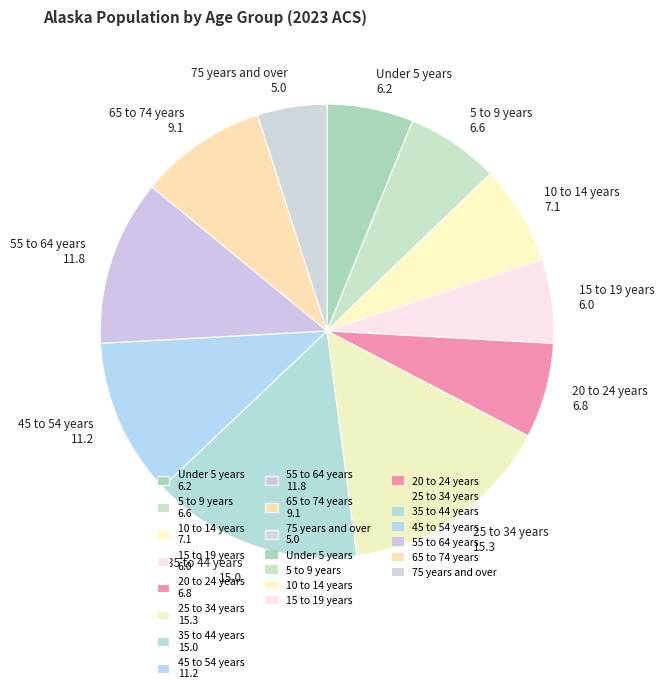

Does 25 to 34 years 15.3 represent more than half of the total?

No